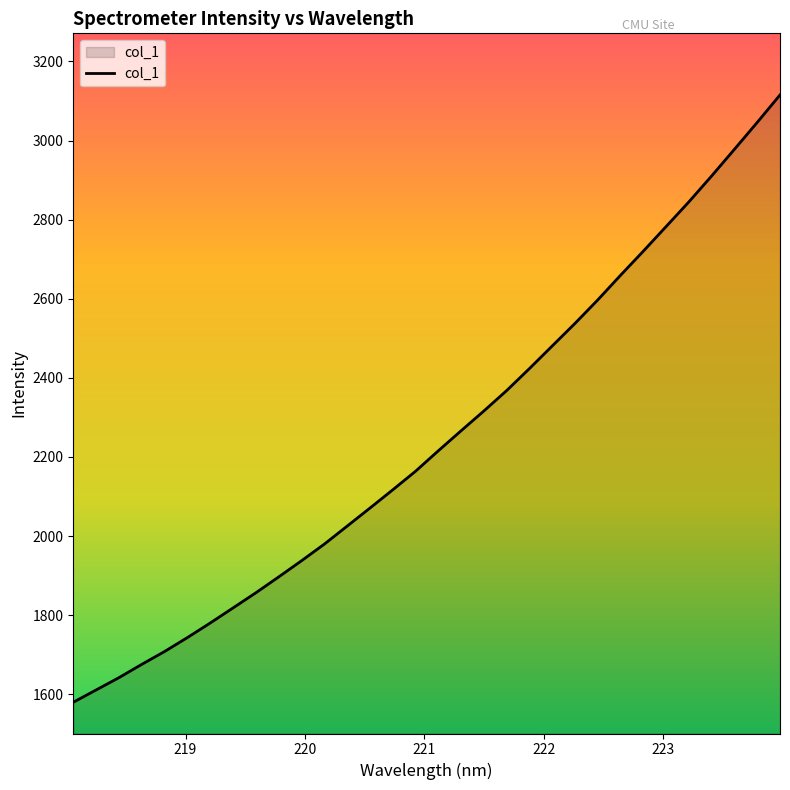

Reading left to right, extract all data points from this chart.

1579.9	1611.0	1642.0	1675.7	1708.2	1743.4	1780.2	1818.4	1856.6	1896.7	1937.5	1979.6	2025.0	2070.7	2116.8	2163.8	2215.6	2266.2	2316.3	2367.9	2423.6	2480.7	2537.8	2597.2	2659.5	2720.5	2782.7	2845.1	2910.7	2978.0	3045.9	3115.3